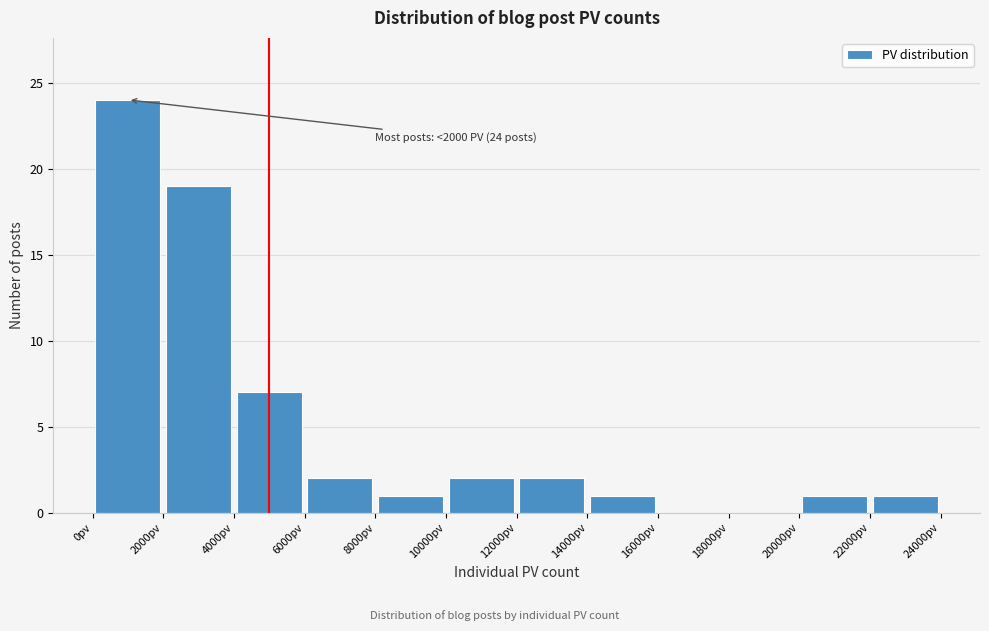

Over which range of the x-axis is the bar tallest?

0 to 2000